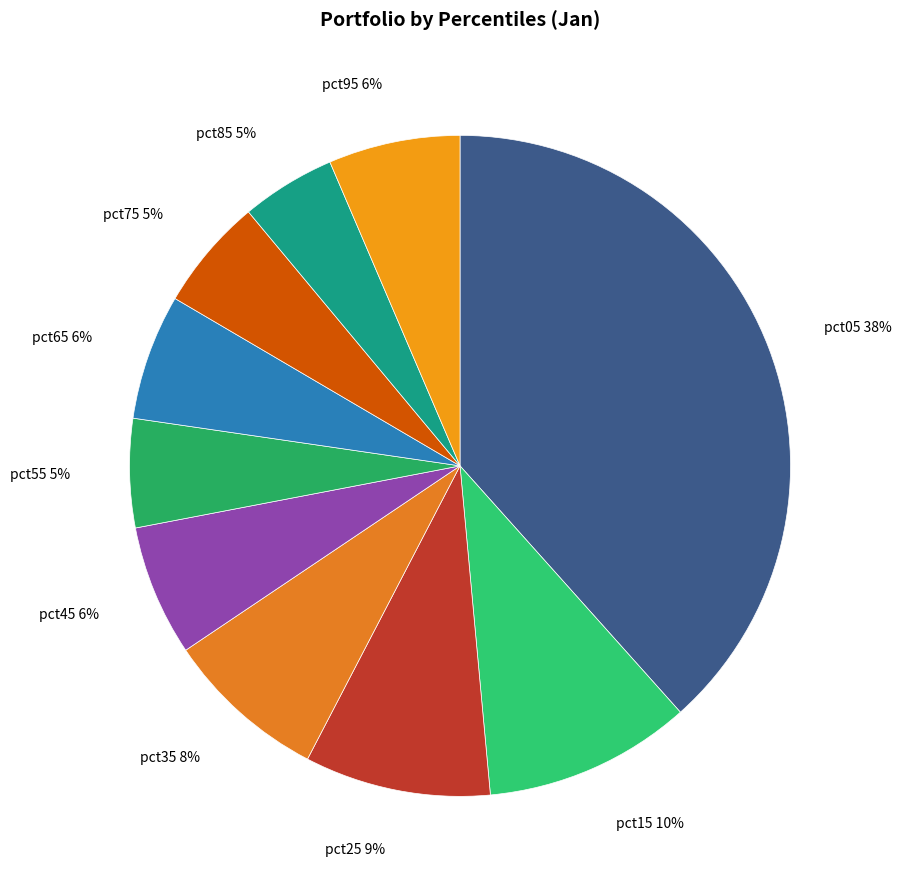

To the nearest percent, what portion does pct45 represent?

6%